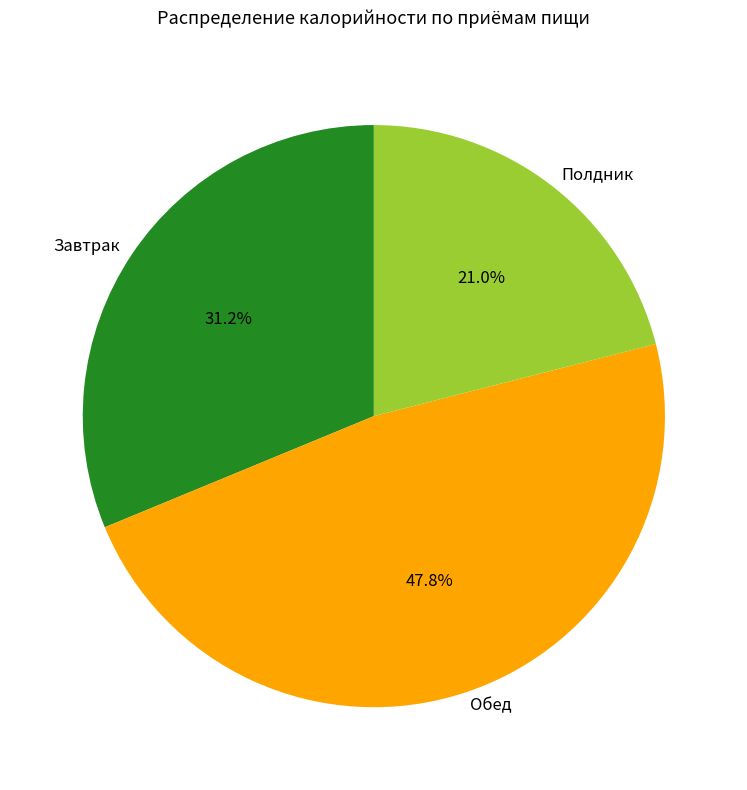

How much of the chart is everything except Полдник?

79.0%